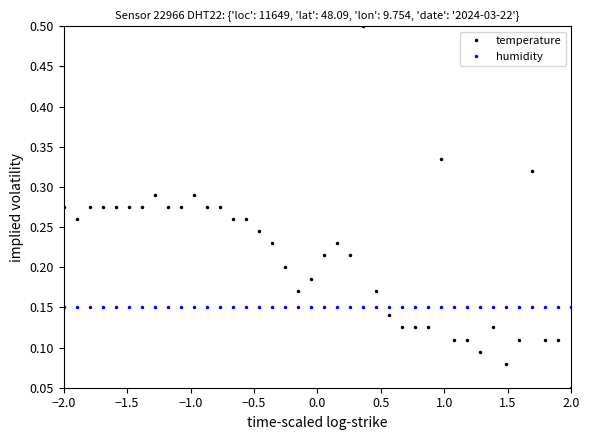

True or false: humidity and temperature cross at least once.

True